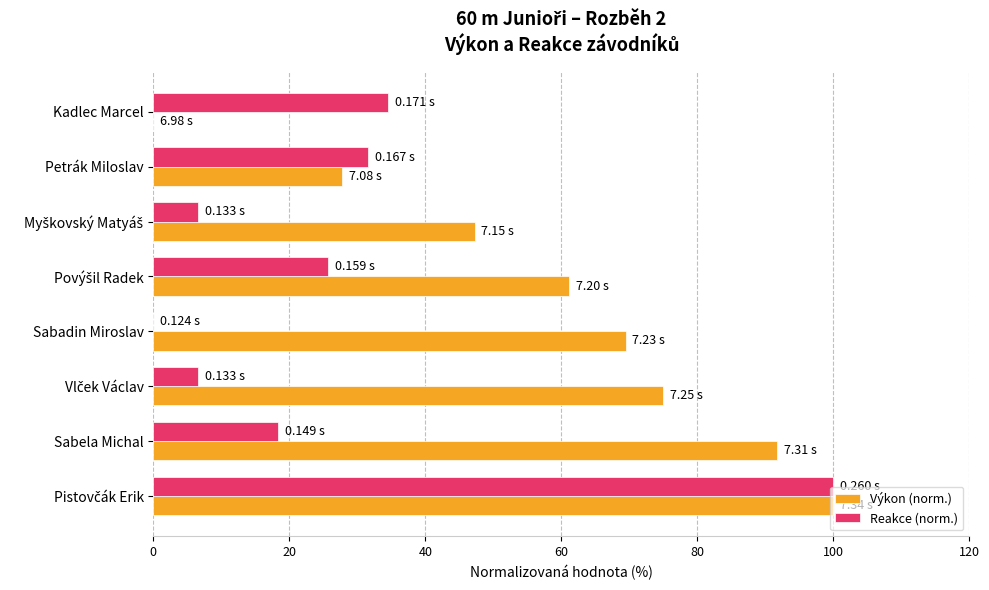

Between Petrák Miloslav and Sabela Michal, which series saw the biggest shift?

Výkon (norm.)